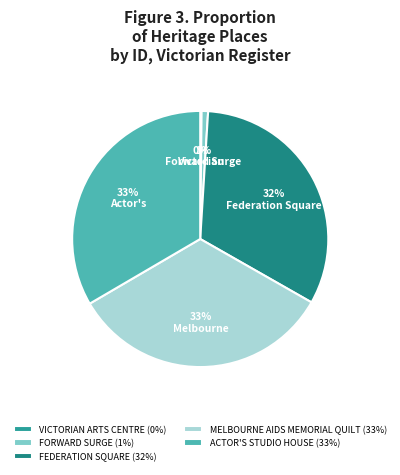

Which category has the biggest portion of the pie?

ACTOR'S STUDIO HOUSE